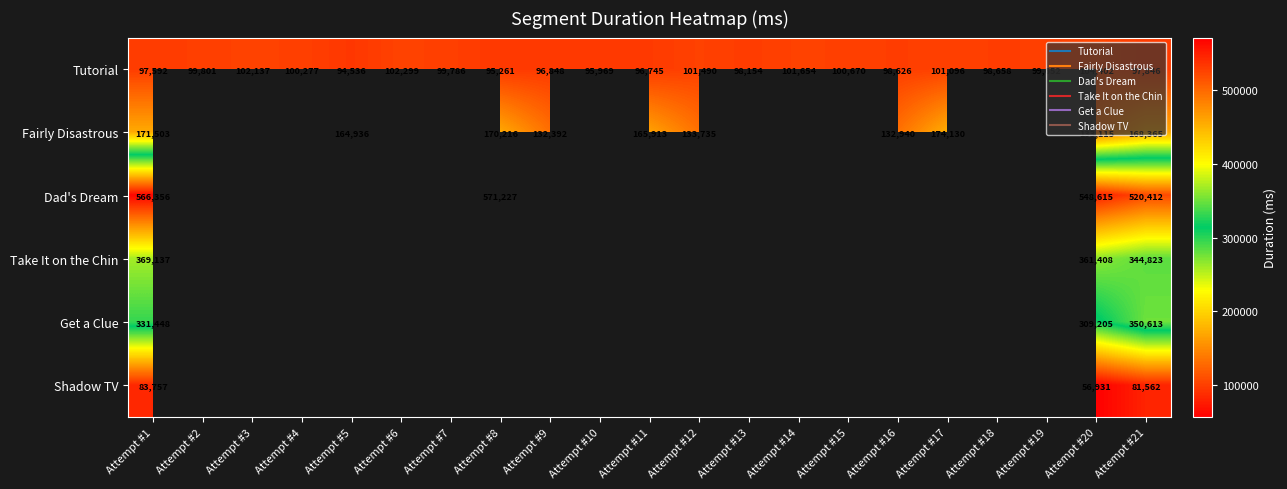

Which category has the lowest value across all series?

Attempt #20